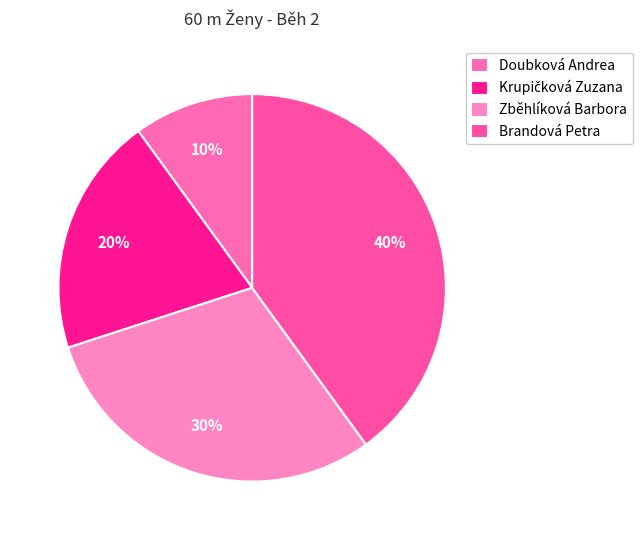

What is the ratio of the value at Brandová Petra to the value at Zběhlíková Barbora?

1.3